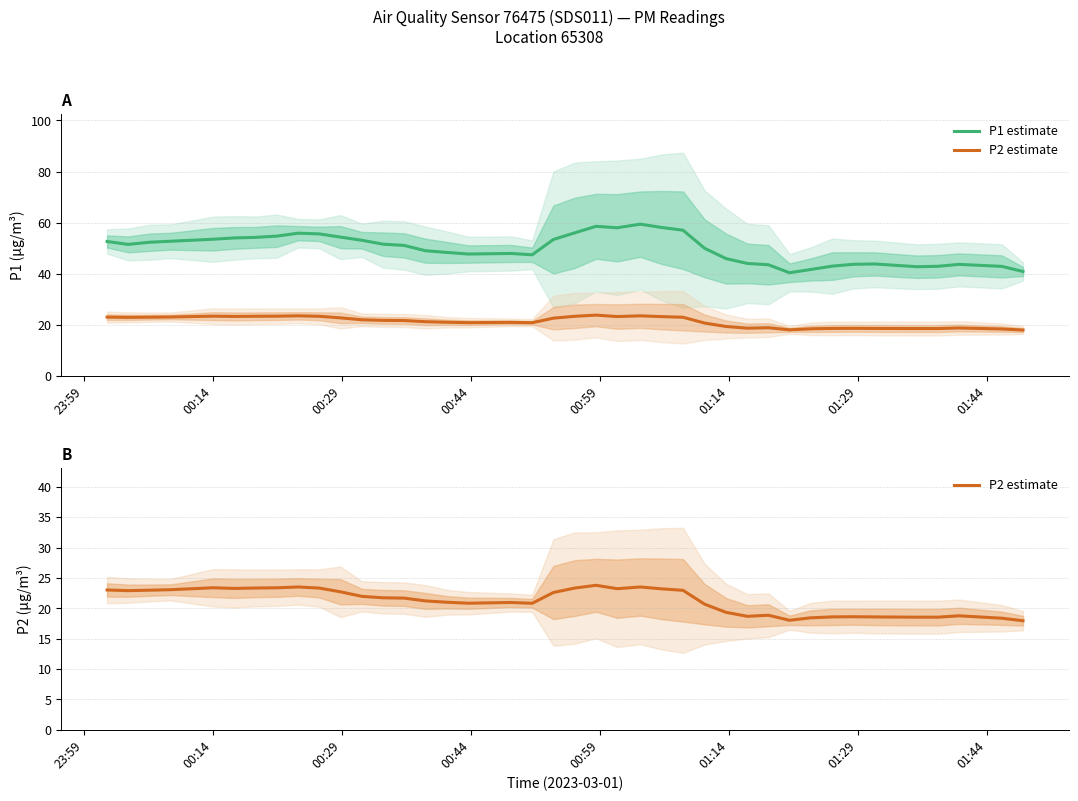

True or false: P1 estimate and P2 estimate intersect in this chart.

False